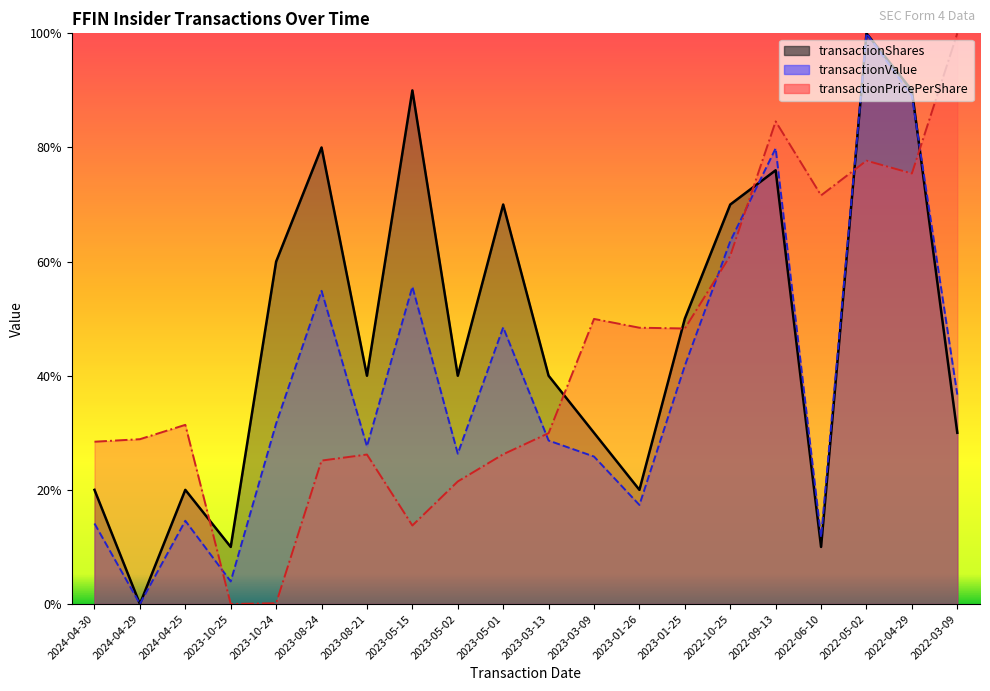

At how many categories does at least one series exceed 0?

20